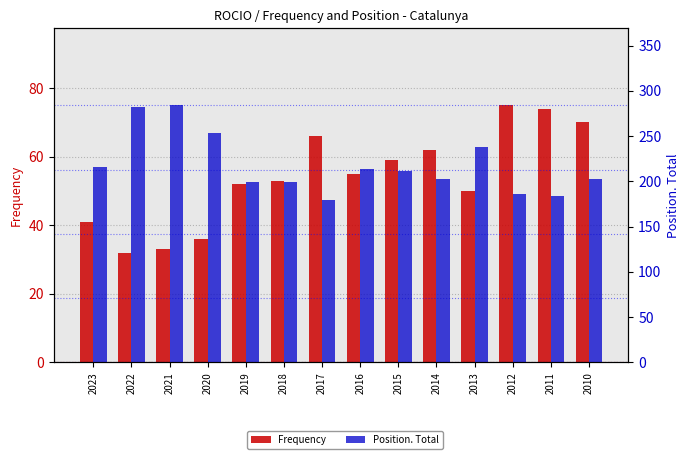

How many bars are there in each group?

2